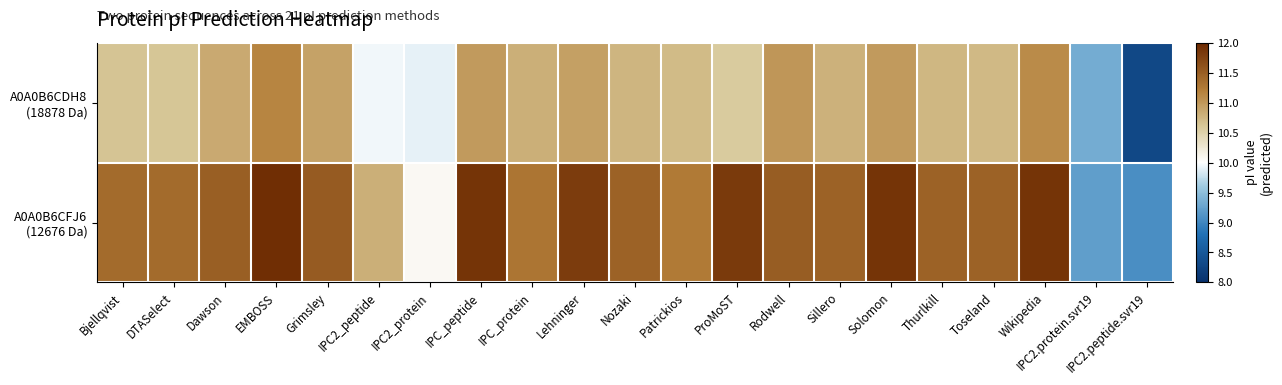

What is the difference between the highest and lowest values at Bjellqvist?

0.8